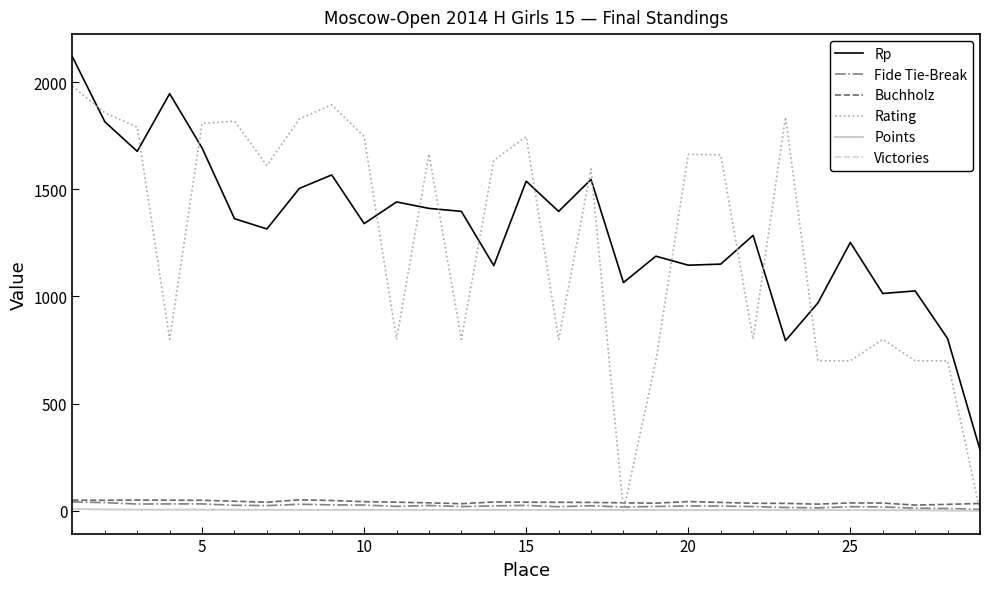

Which series has the widest spread of values?

Rating